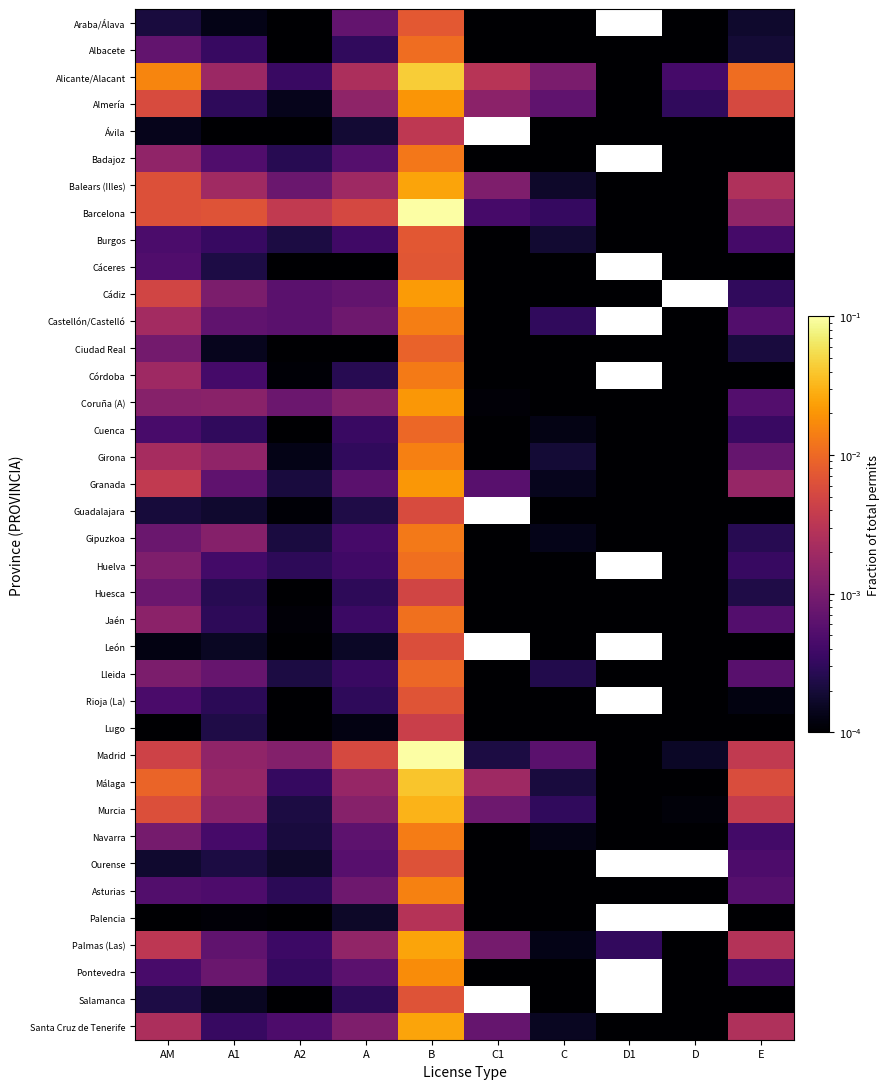

Which has a higher value, AM or D1?

AM